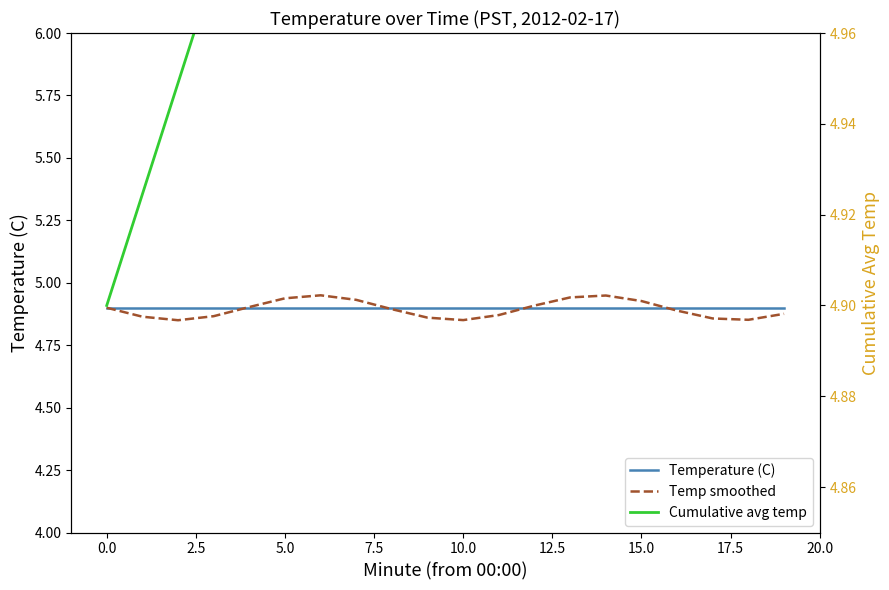

Which series has the largest range (max minus min)?

Cumulative avg temp